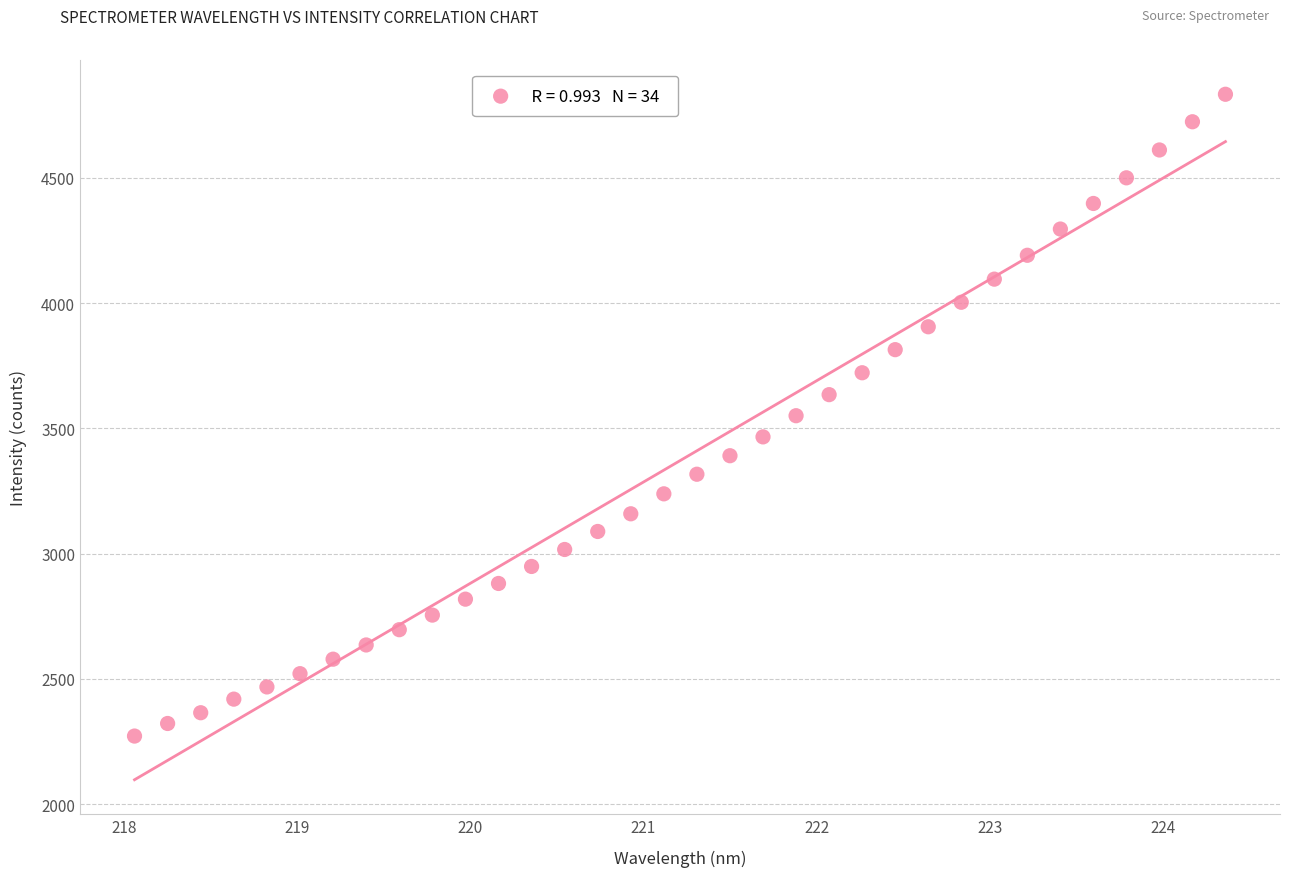

What is the range of X values (max minus min)?

6.3